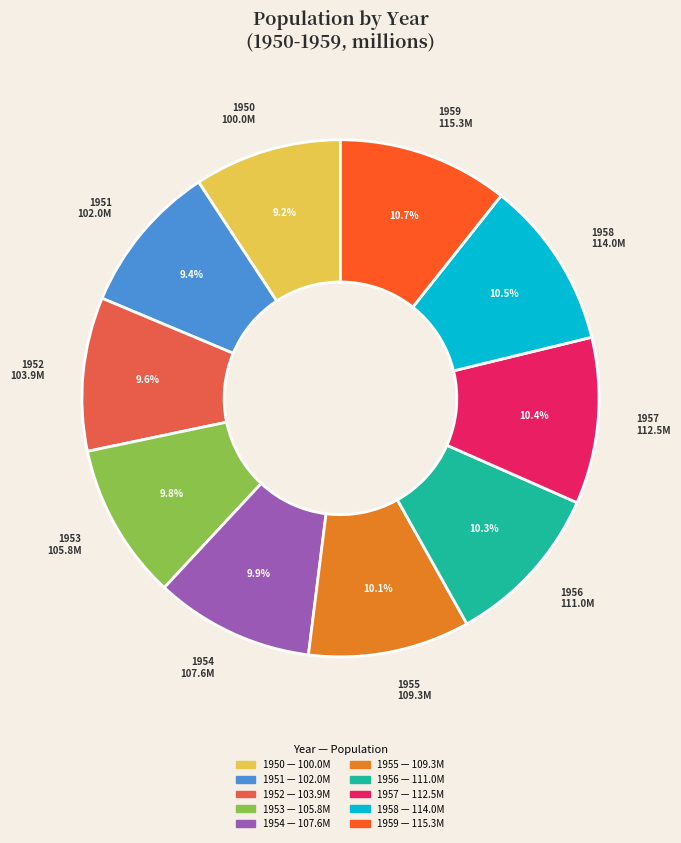

Count the number of slices in the pie.

10